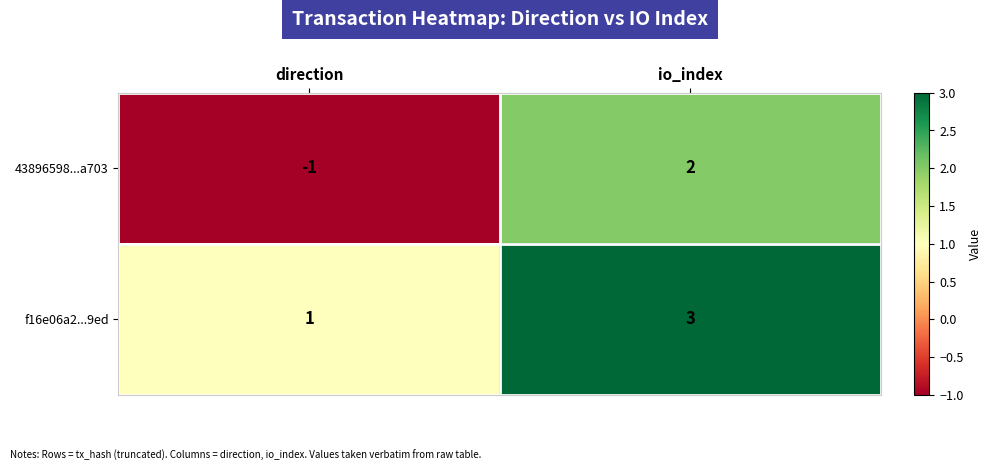

What is the total value across all series at io_index?

5